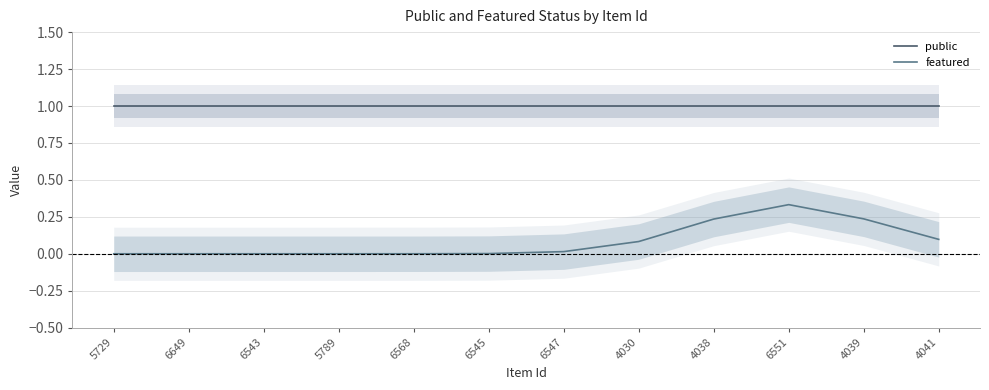

The featured series shows 0.0 at 6547. True or false?

True